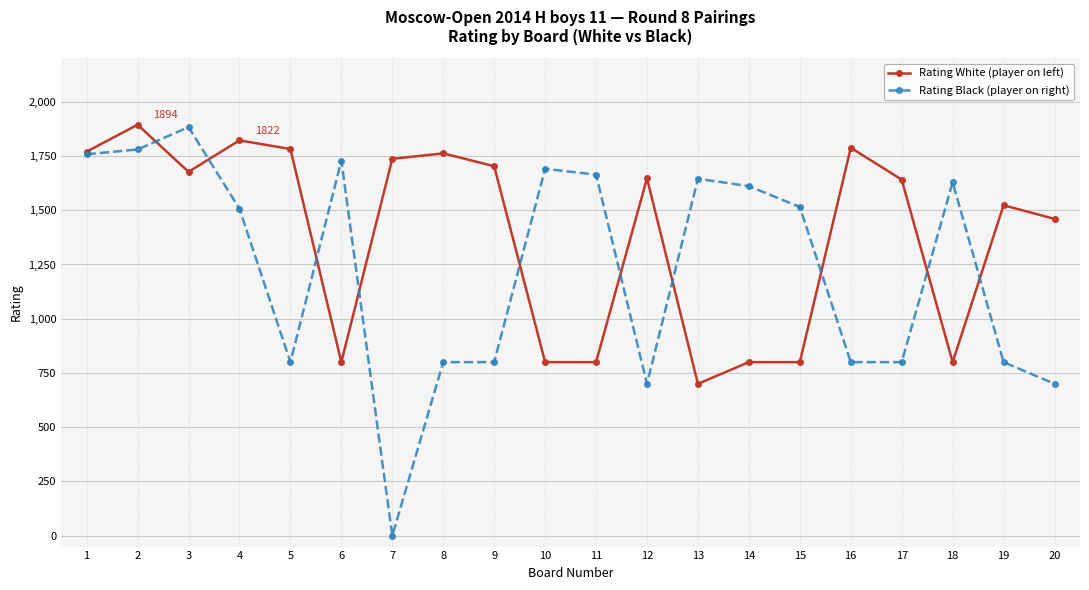

List the series in order of their overall mean, lowest first.

Rating Black (player on right), Rating White (player on left)